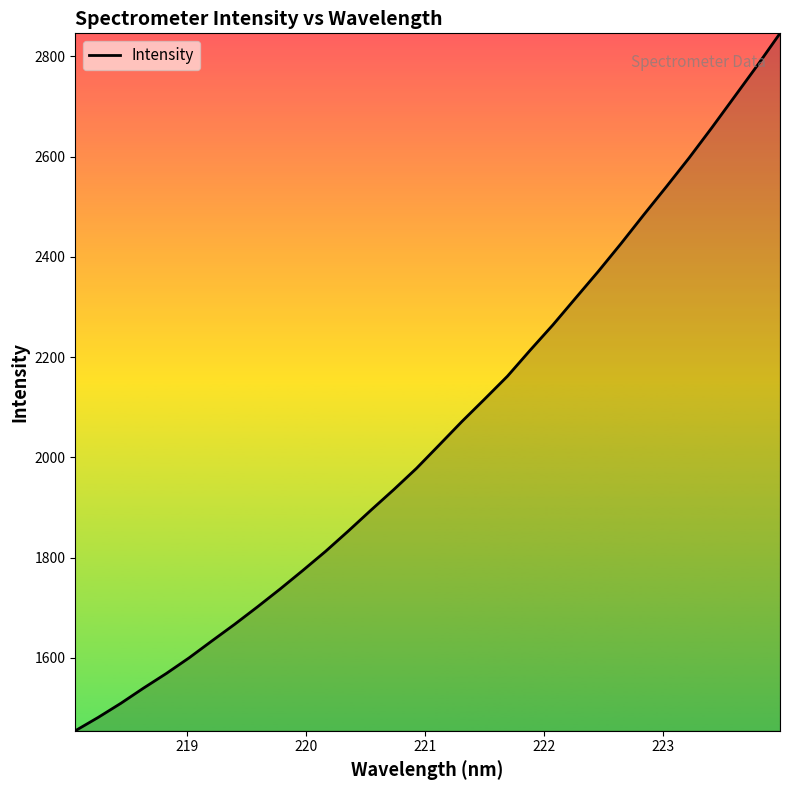

How many lines are shown in the chart?

1